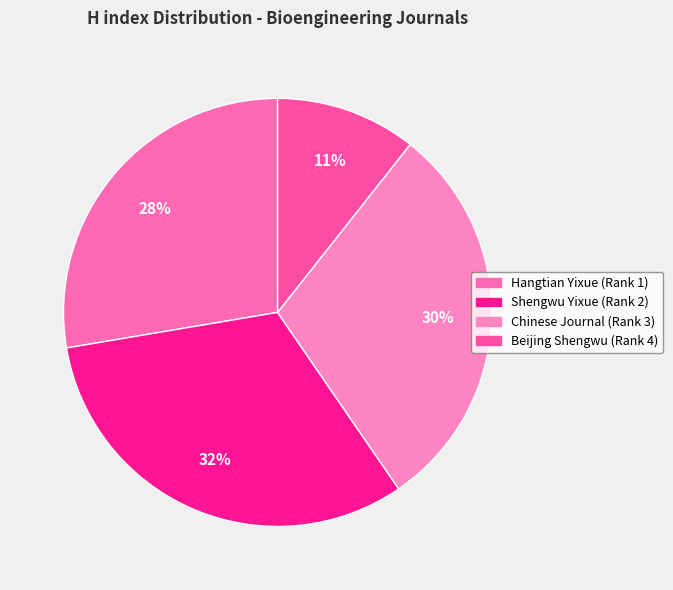

Is Chinese Journal (Rank 3) the majority of the pie?

No